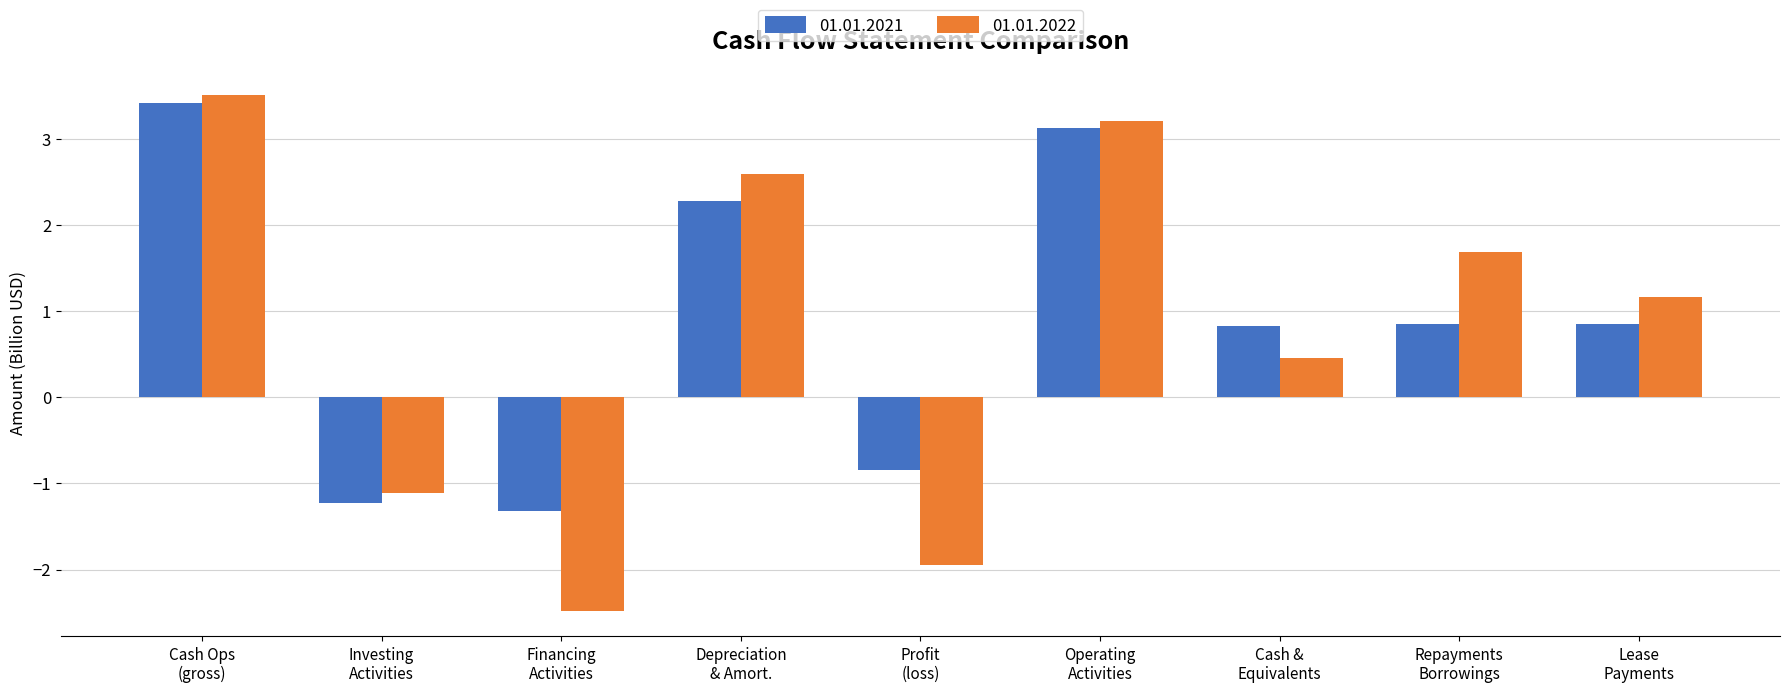

What is the sum of all 01.01.2021 values?

8.0